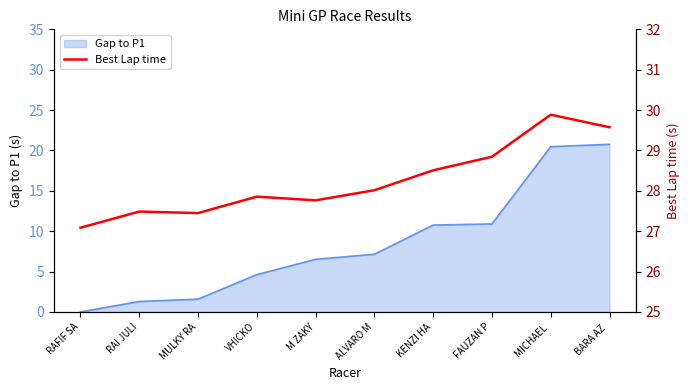

What position from the right is VHICKO?

7